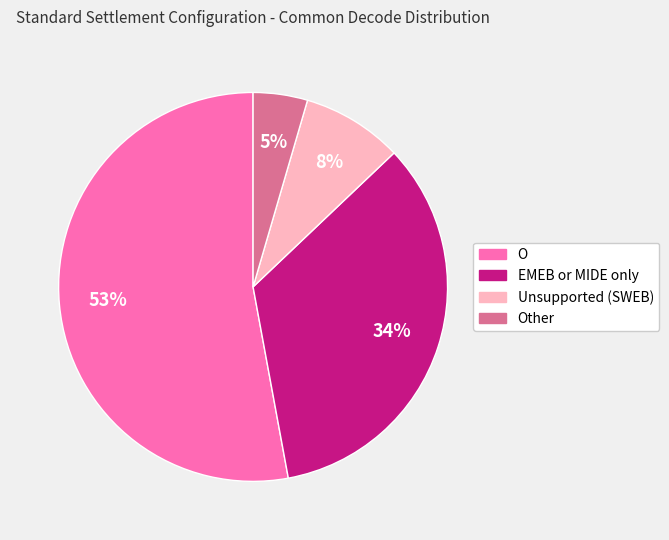

To the nearest percent, what is the difference between the largest and smallest slice percentages?

48%